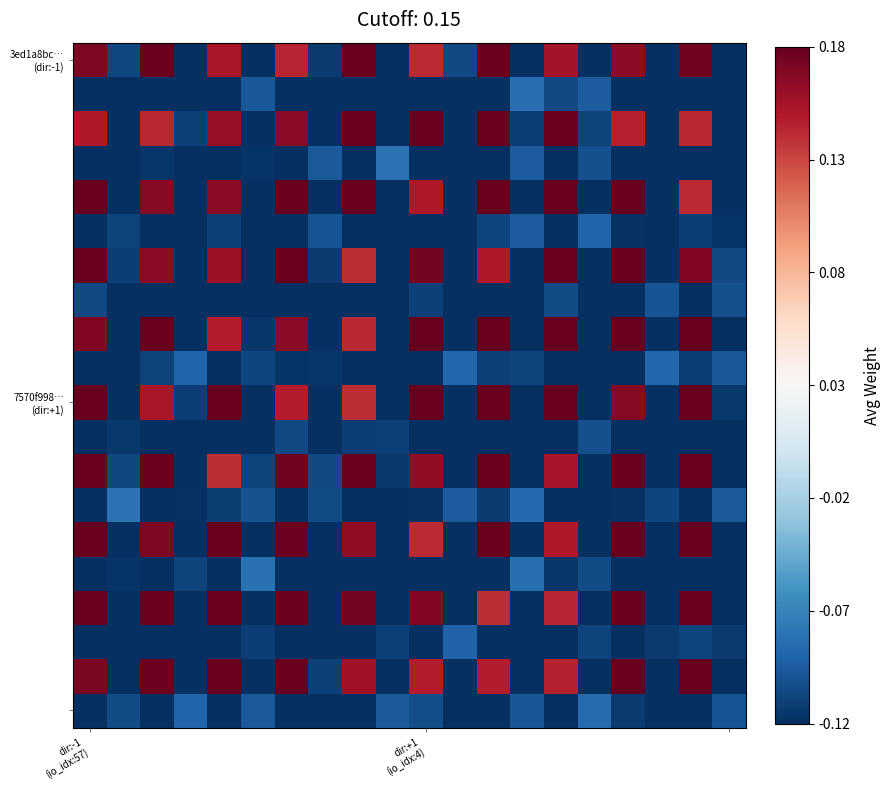

At which category does the chart reach its minimum across all series?

3